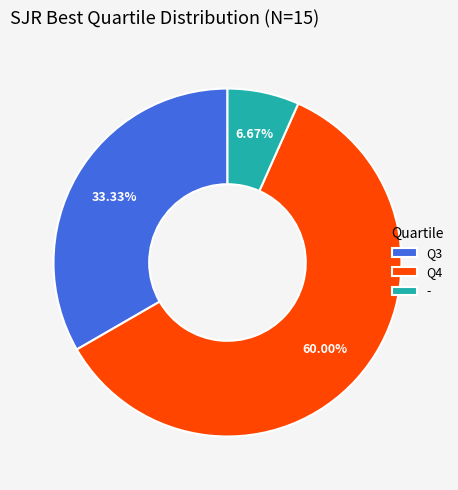

To the nearest percent, what is the difference between the Q4 and - slice percentages?

53%